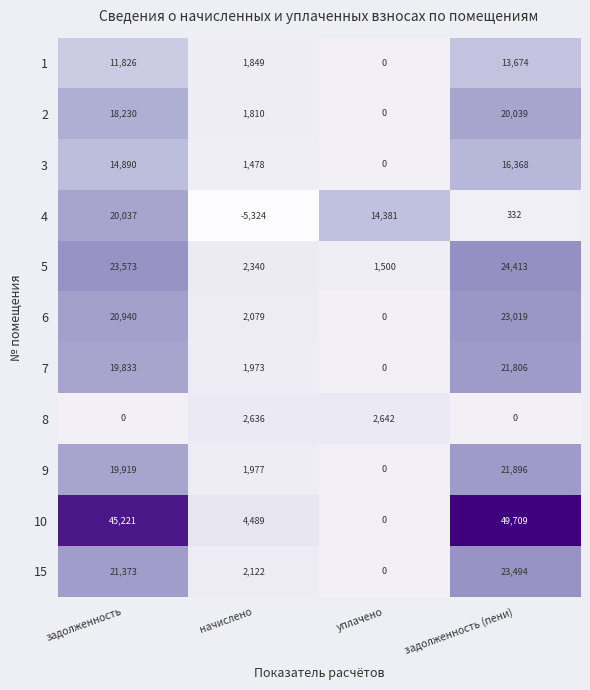

Which series has the widest spread of values?

10